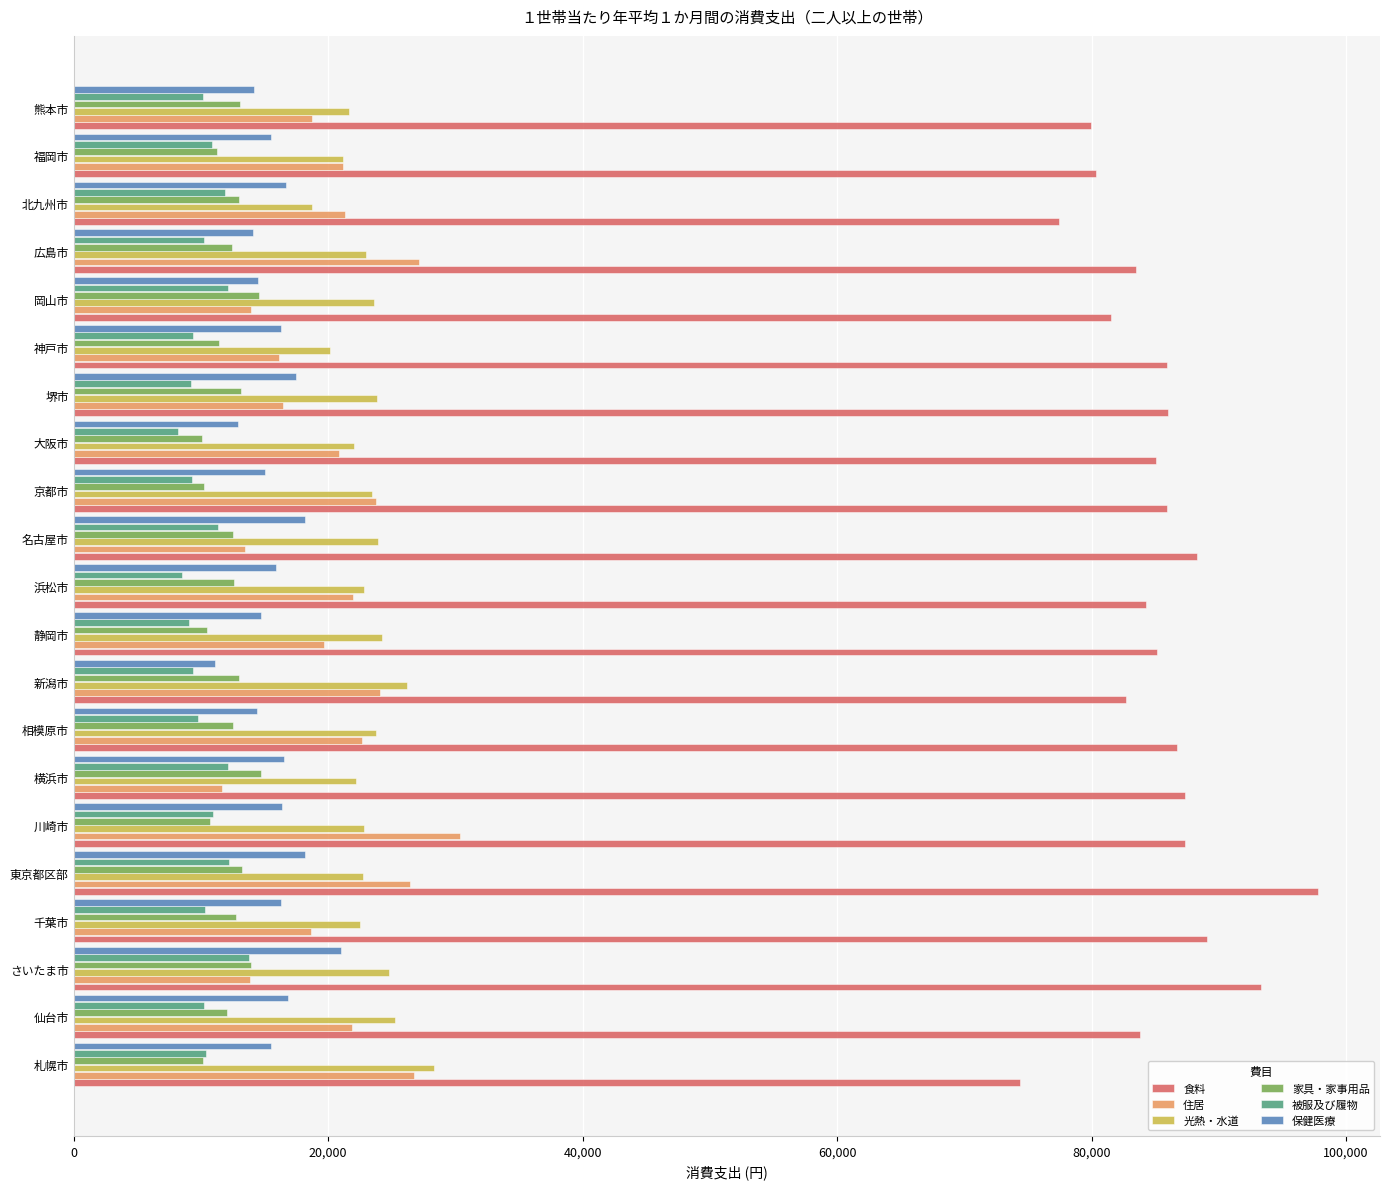

Which series has the largest range (max minus min)?

食料